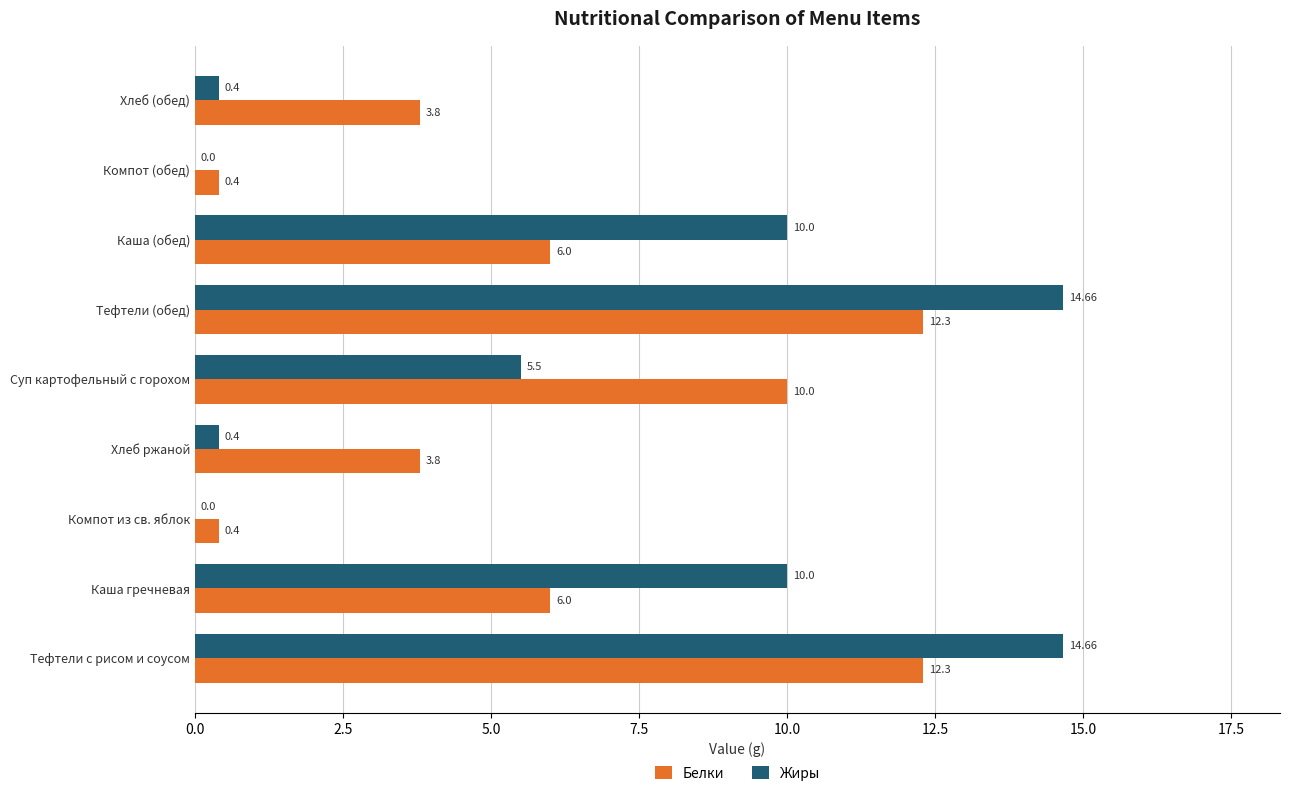

Where is Жиры nearest to the value 7?

Суп картофельный с горохом